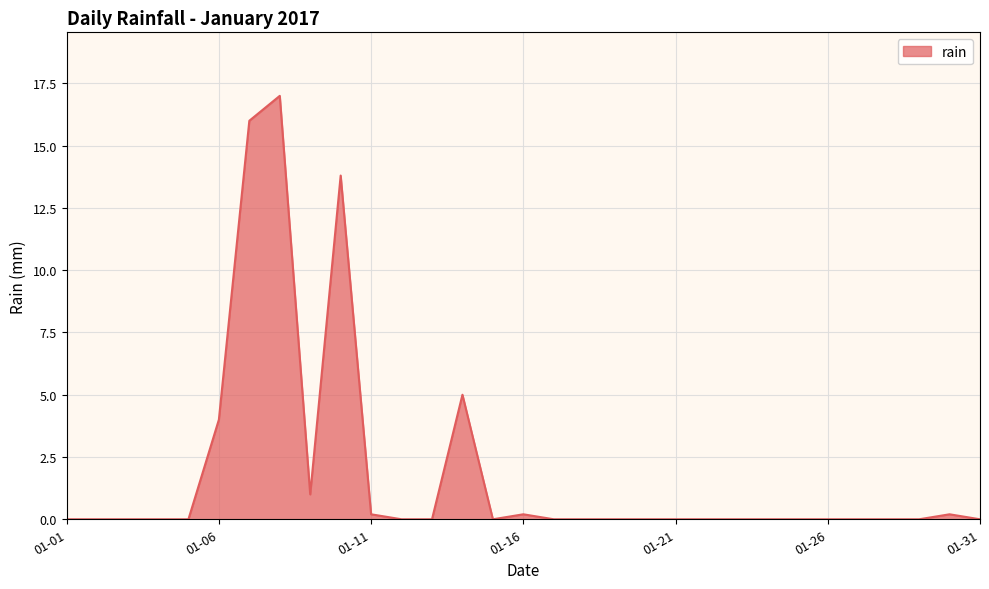

True or false: the data has more than 0 interior local peaks.

True